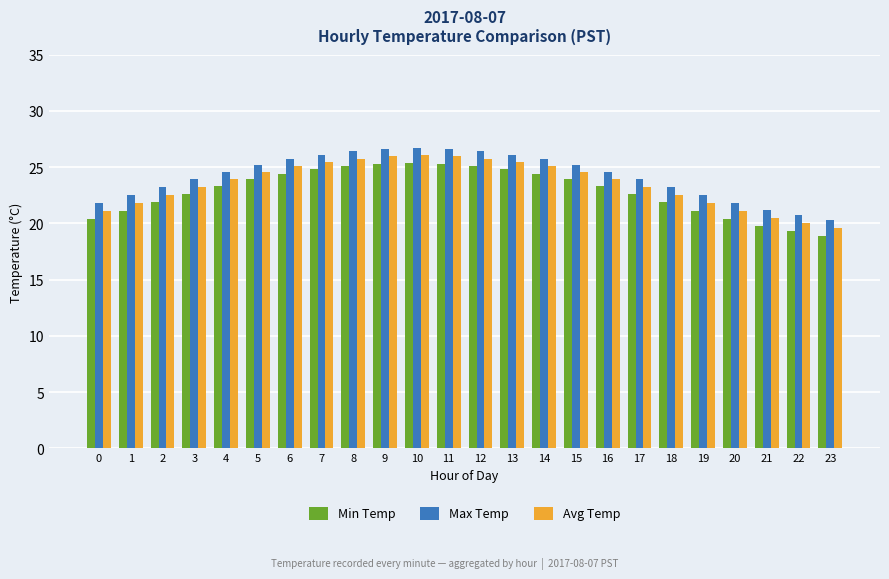

What is the sum of the Min Temp values at 12 and 15?

49.0